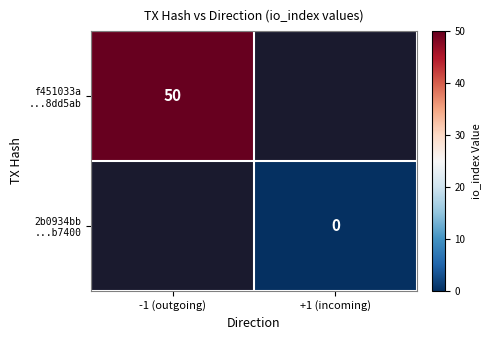

At how many categories does at least one series exceed 5?

1